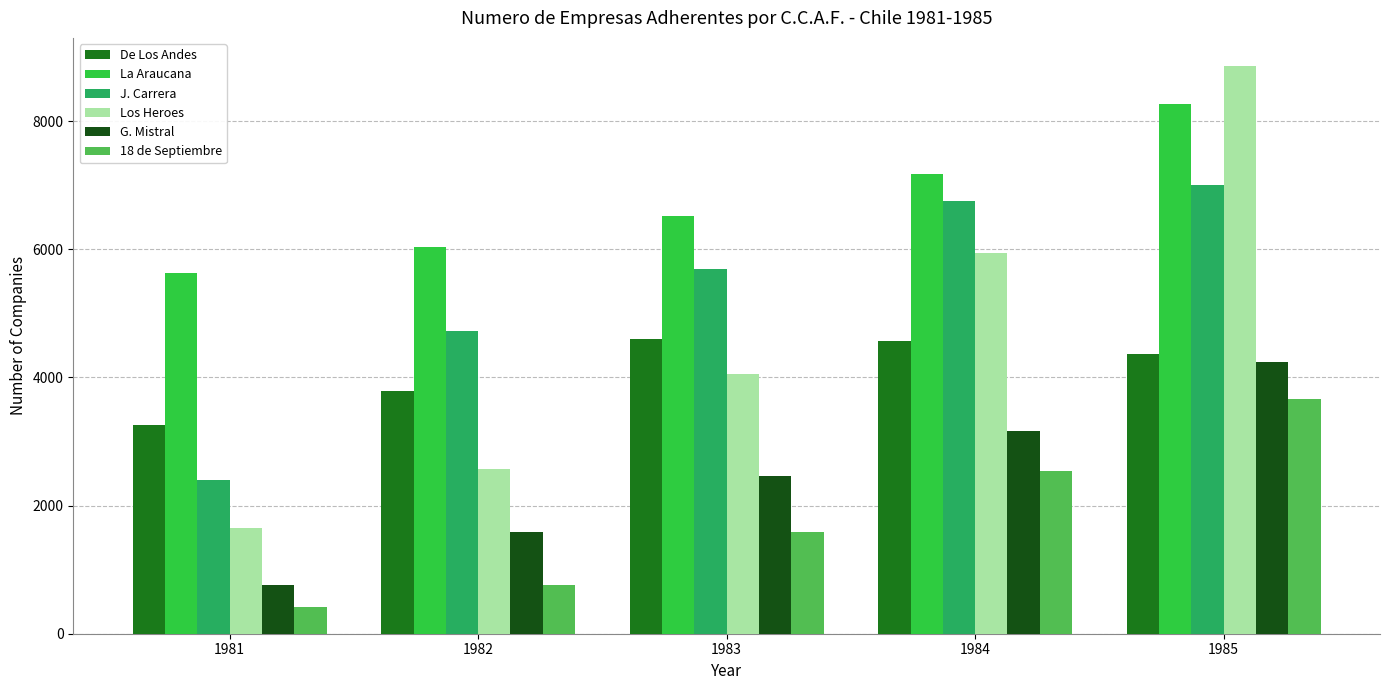

Is the value of La Araucana at 1981 greater than the value of De Los Andes at 1983?

Yes